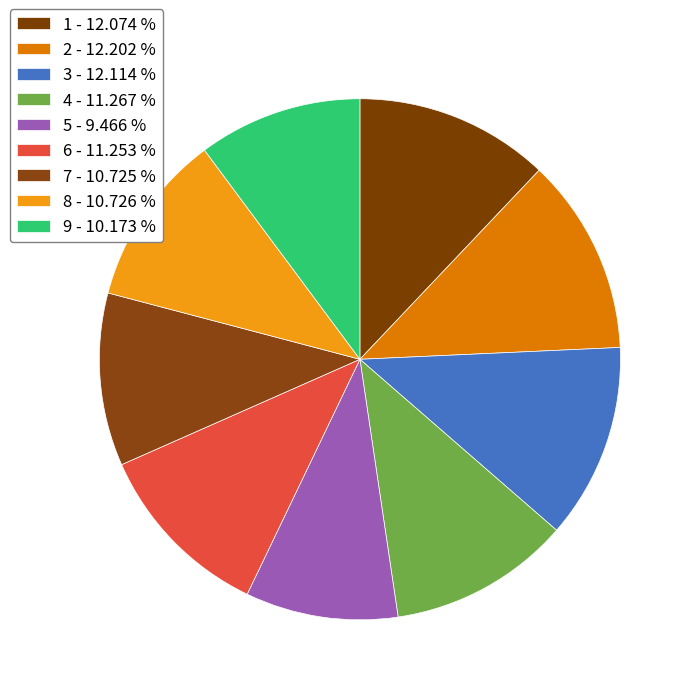

How many segments does this pie chart have?

9